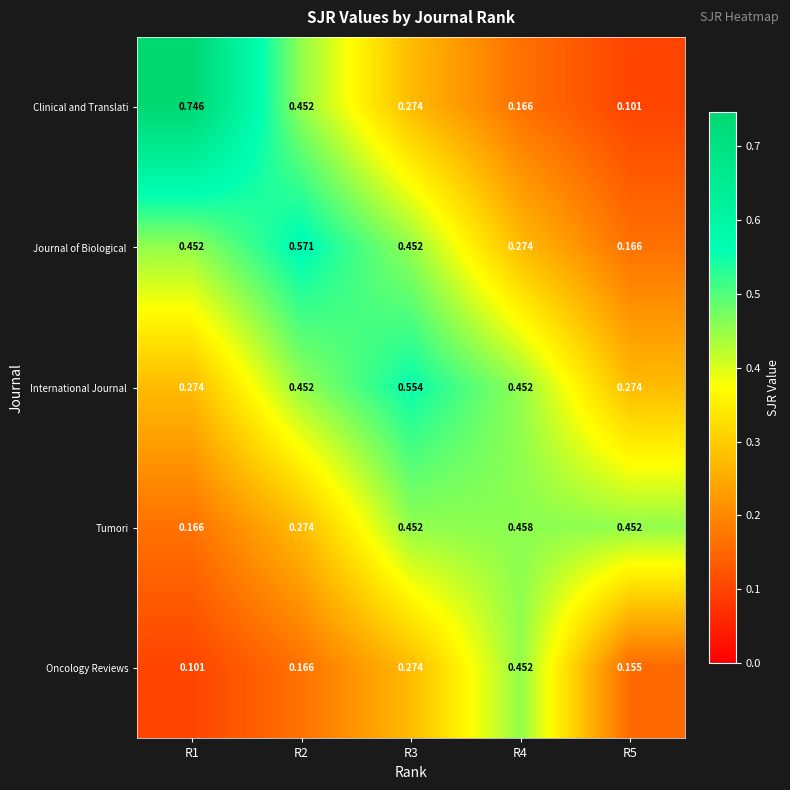

Which series has the widest spread of values?

Clinical and Translati